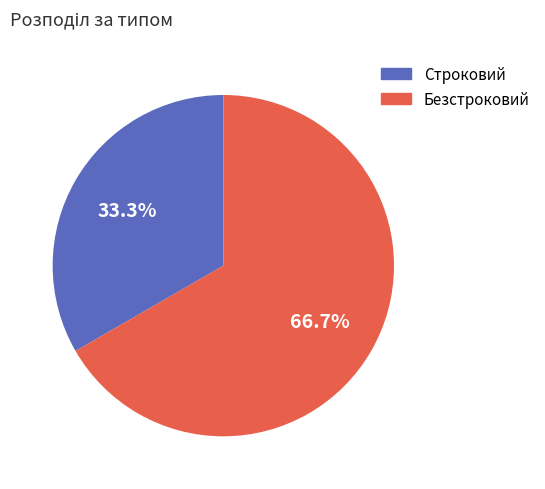

True or false: Строковий accounts for 46% of the total.

False